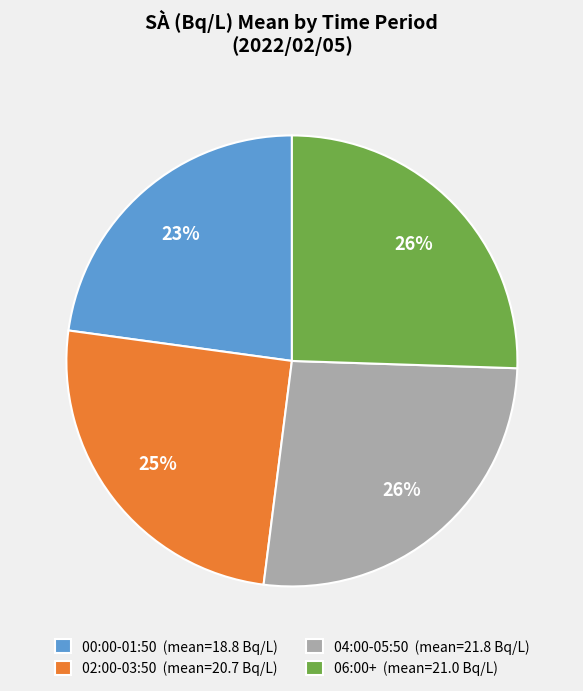

Between 04:00-05:50 (mean=21.8 Bq/L) and 00:00-01:50 (mean=18.8 Bq/L), which is larger?

04:00-05:50 (mean=21.8 Bq/L)